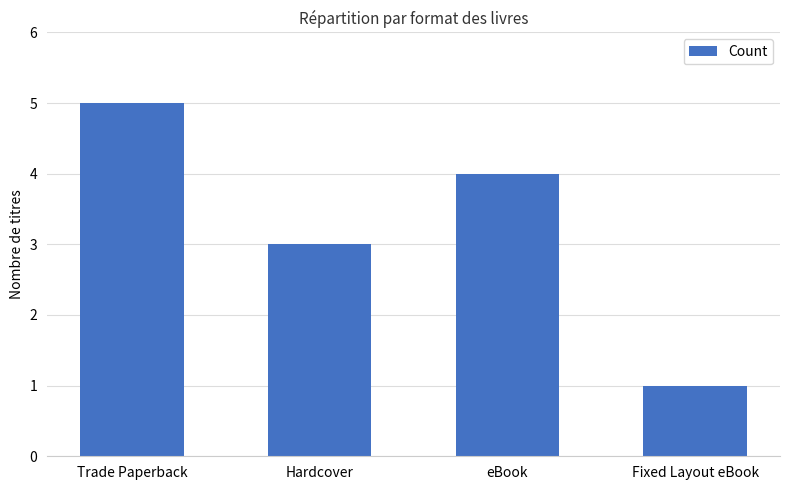

How many categories are shown in the chart?

4